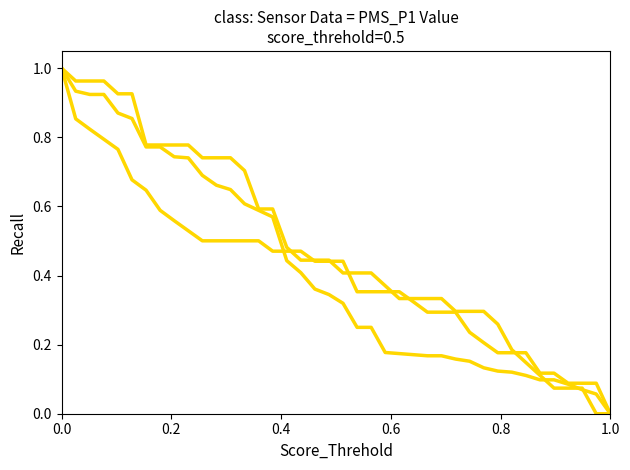

Is this an area chart (filled region under the line)?

No